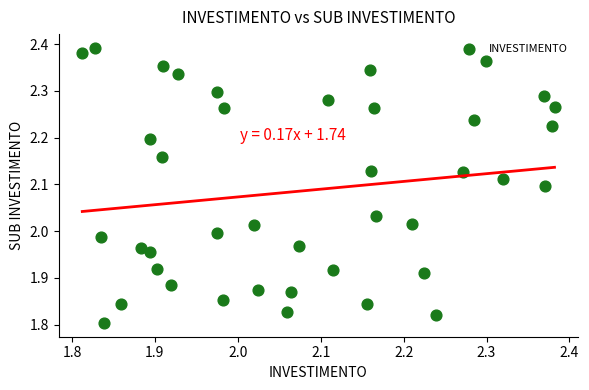

What is the range of Y values (max minus min)?

0.6